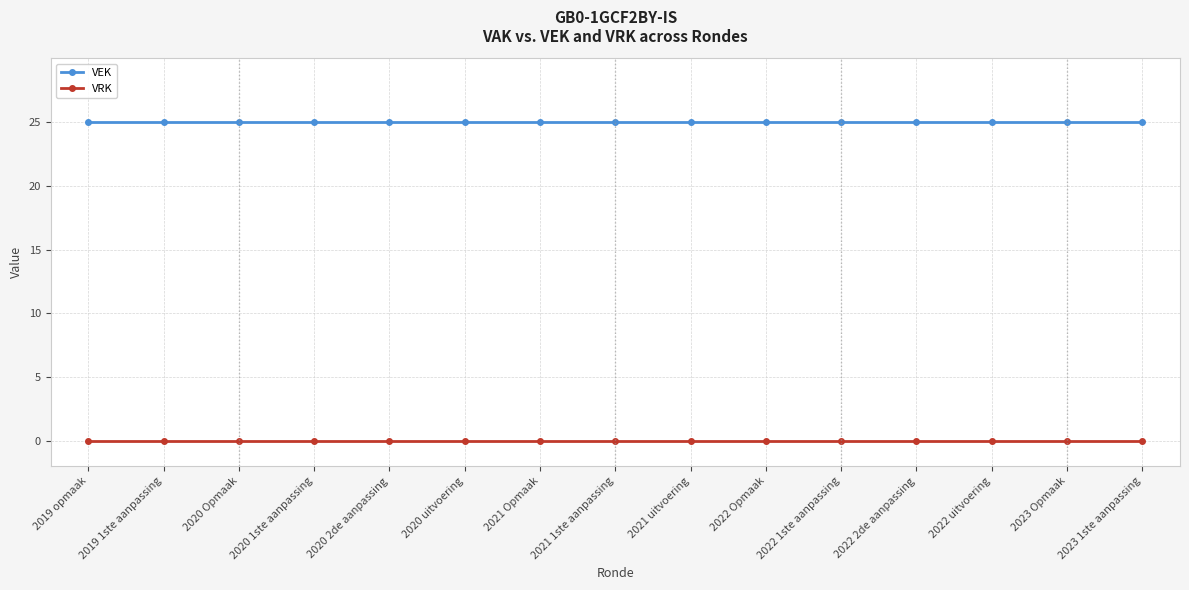

What is the maximum value shown in the chart?

25